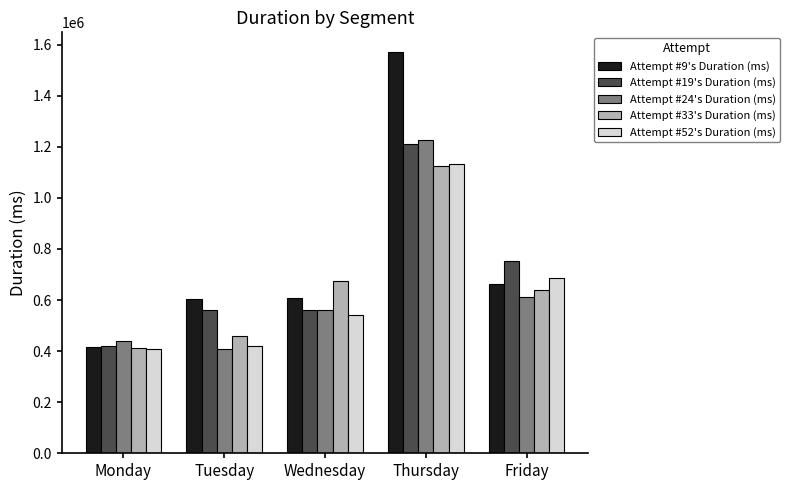

What is the value of the Attempt #9's Duration (ms) bar at the 5th from the left?

661399